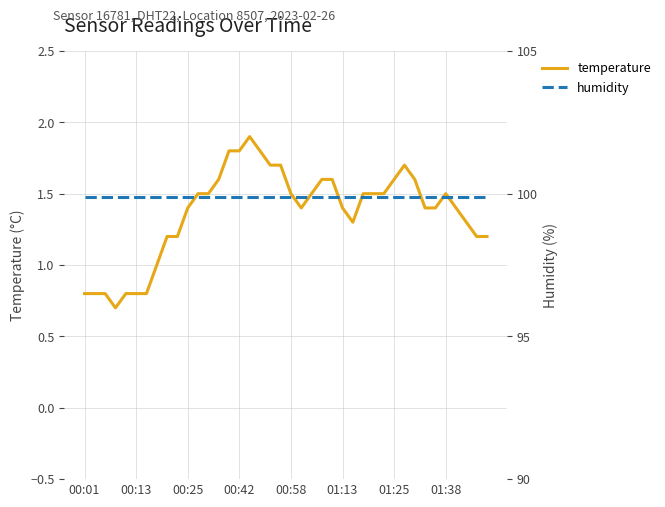

At how many categories does at least one series exceed 91?

40